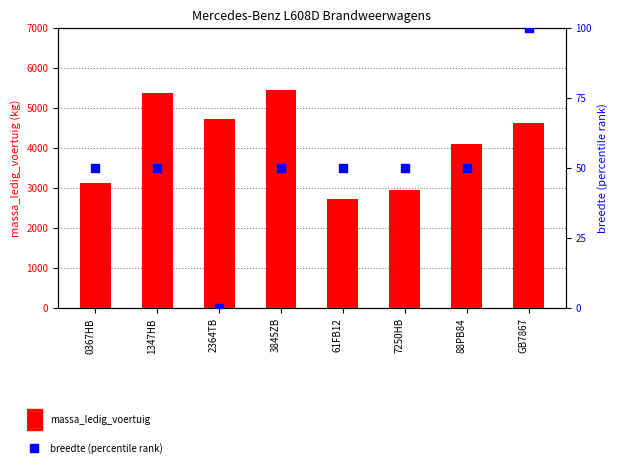

At which category is the sum across all series the highest?

3845ZB